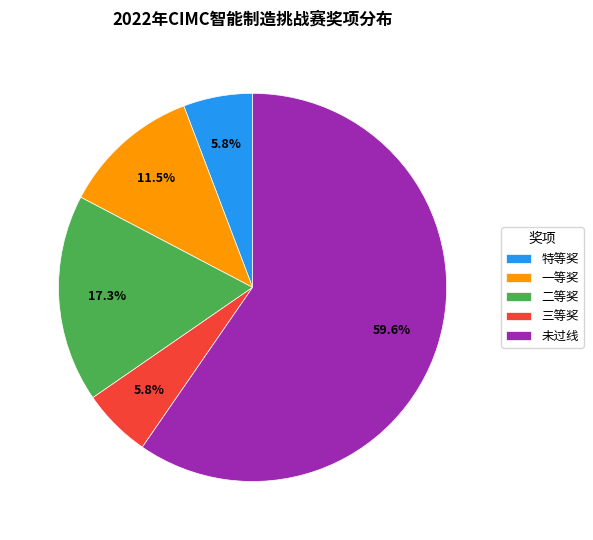

Which slice is the largest?

未过线